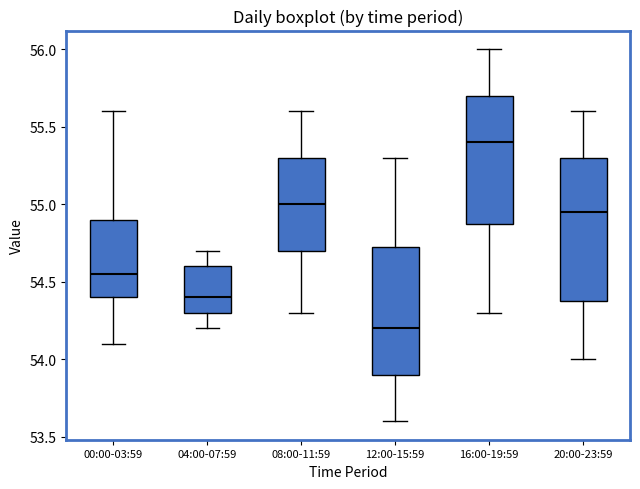

Which box's median line is the highest?

16:00-19:59